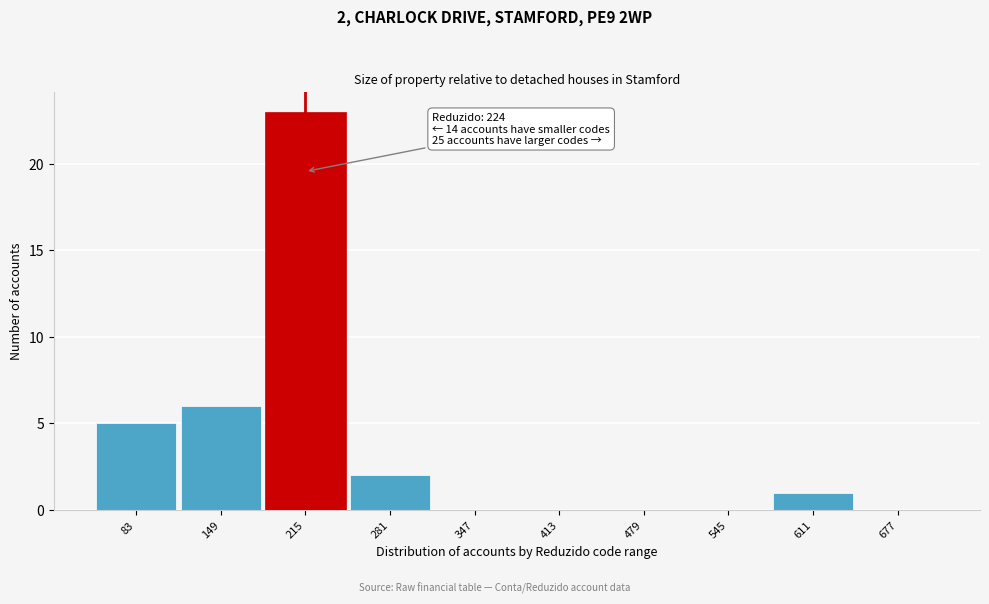

Reading left to right, transcribe all the data shown in this chart.

83=5	149=6	215=23	281=2	347=0	413=0	479=0	545=0	611=1	677=0